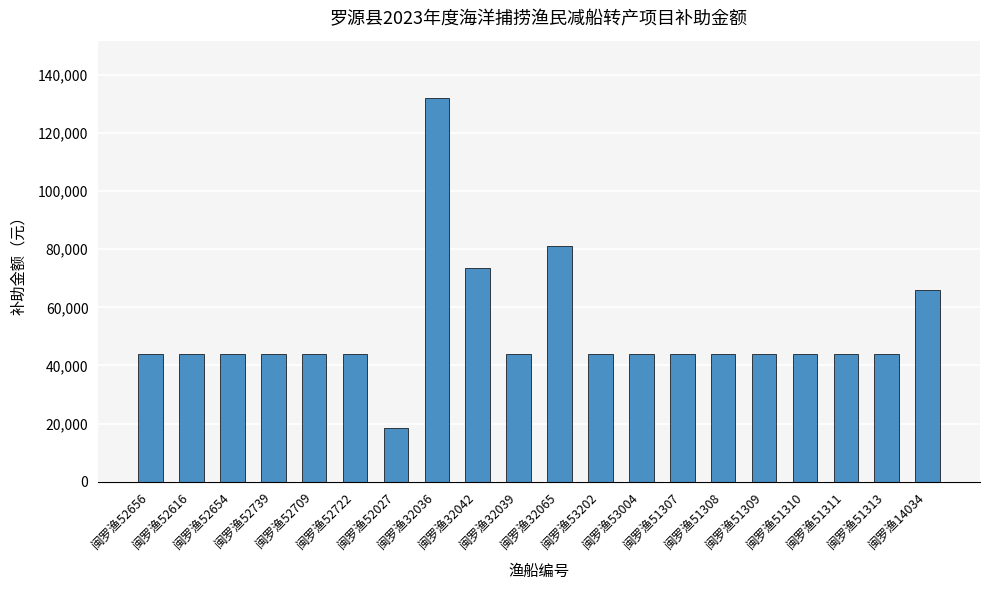

What is the ratio of the value at 闽罗渔52027 to the value at 闽罗渔32065?

0.2